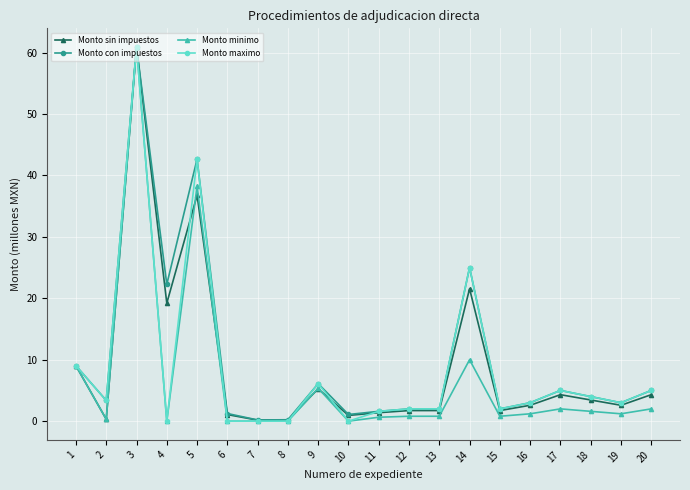

After their last crossing, which series has the higher values: Monto sin impuestos or Monto minimo?

Monto sin impuestos